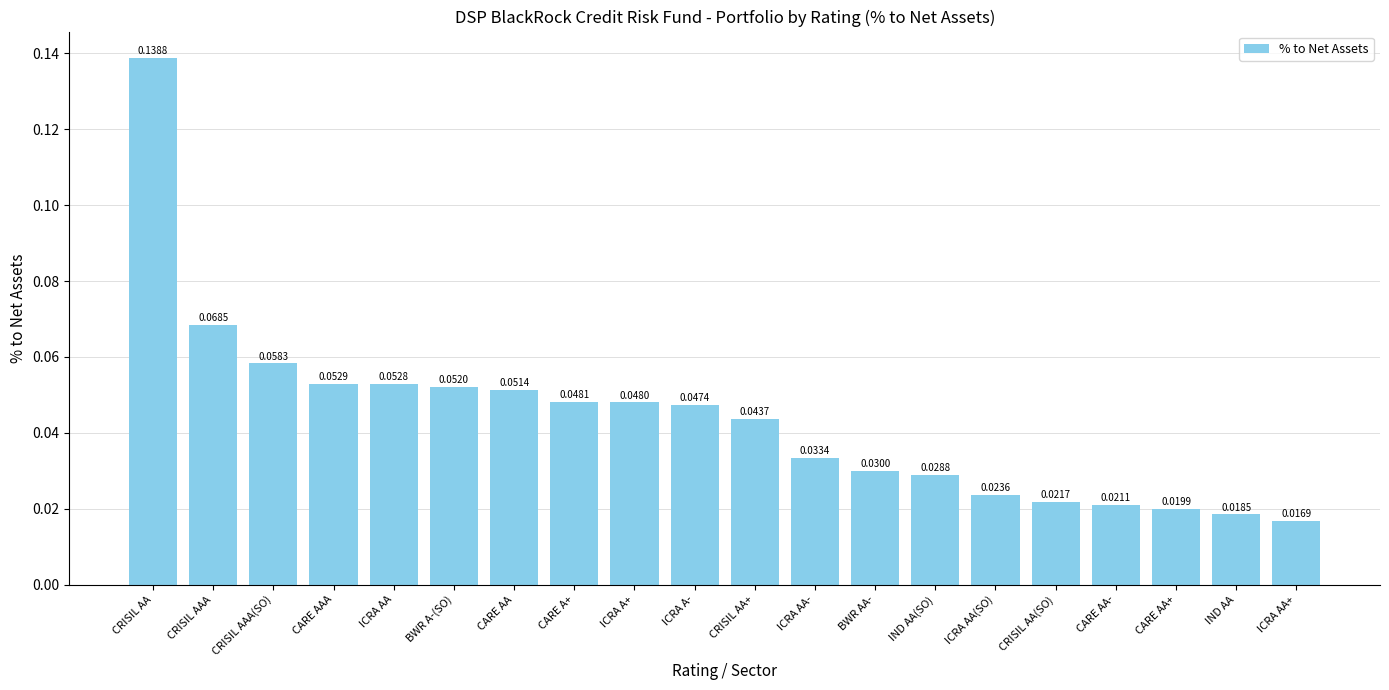

List the labels in order of value, smallest first.

ICRA AA+, IND AA, CARE AA+, CARE AA-, CRISIL AA(SO), ICRA AA(SO), IND AA(SO), BWR AA-, ICRA AA-, CRISIL AA+, ICRA A-, ICRA A+, CARE A+, CARE AA, BWR A-(SO), ICRA AA, CARE AAA, CRISIL AAA(SO), CRISIL AAA, CRISIL AA